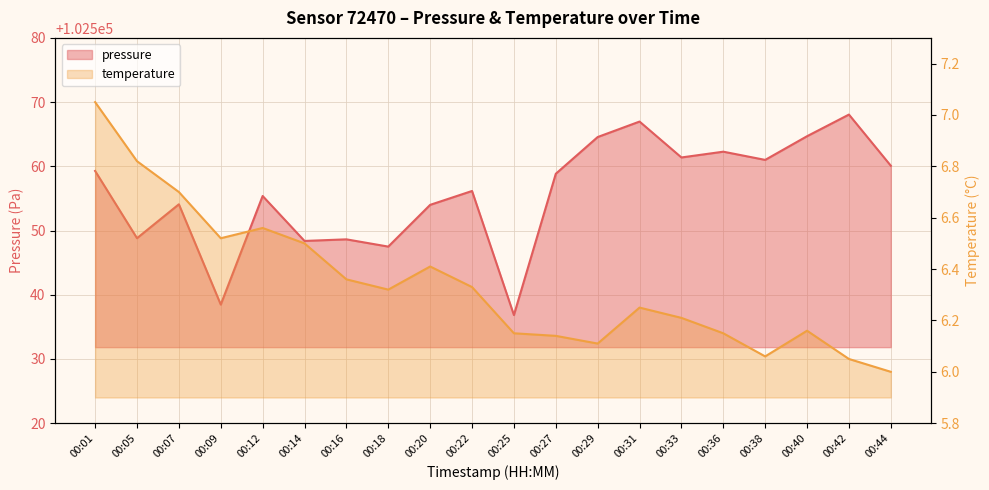

Where is the first local minimum for pressure?

00:05